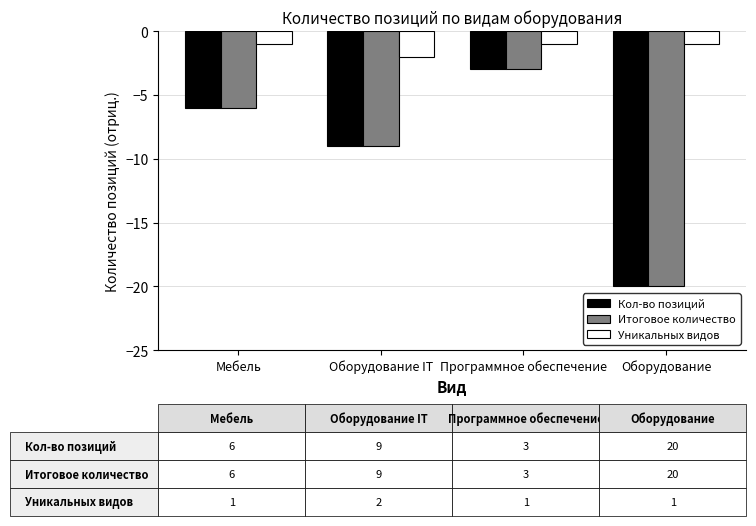

Count the number of data series in this chart.

3